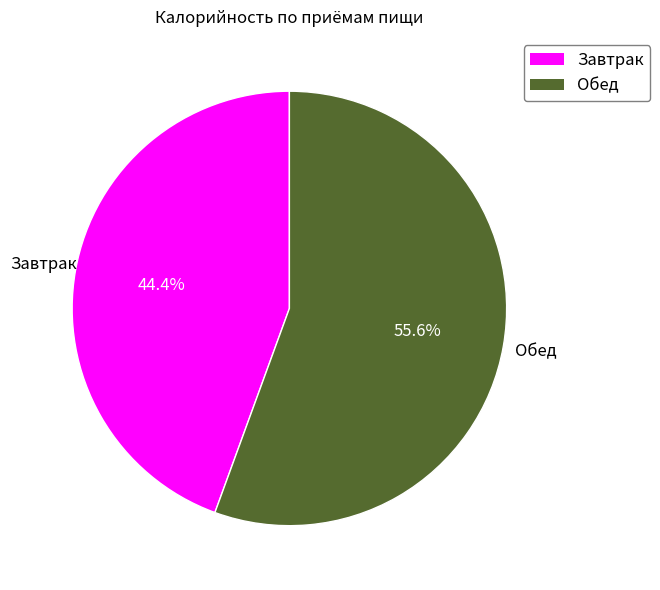

Is it true that Завтрак is 44% of the pie?

True